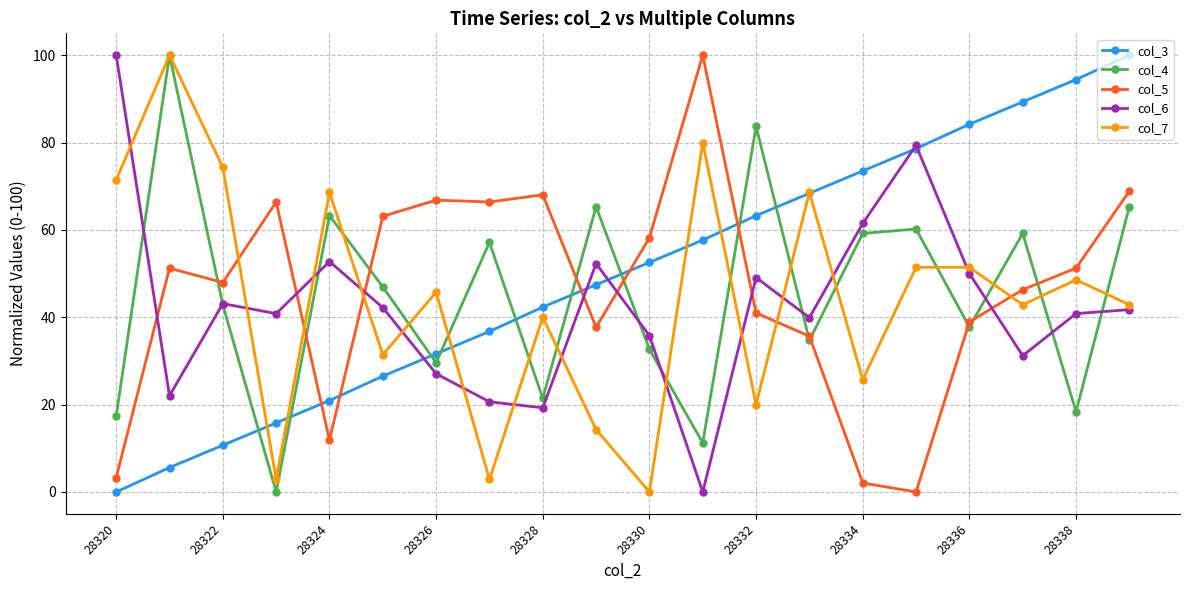

True or false: col_5 and col_6 intersect in this chart.

True